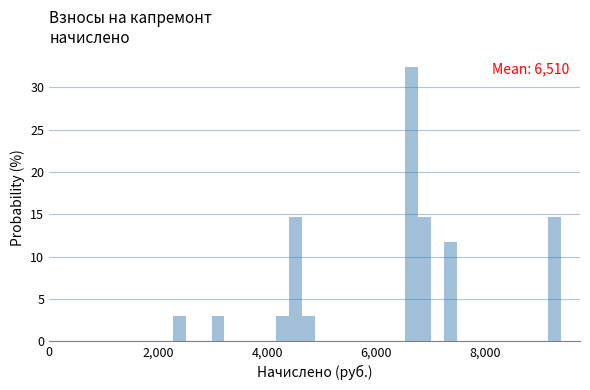

Read against the x-axis, roughly where is the centre of the tallest bar?

6600